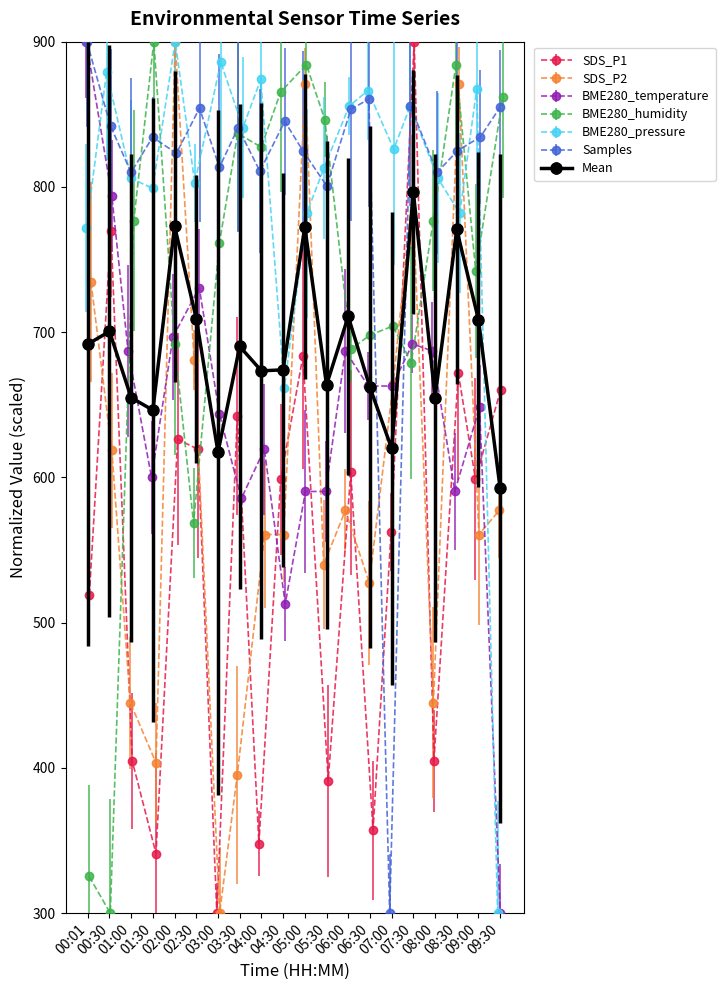

What is the difference between the SDS_P2 values at 01:00 and 09:30?

132.4